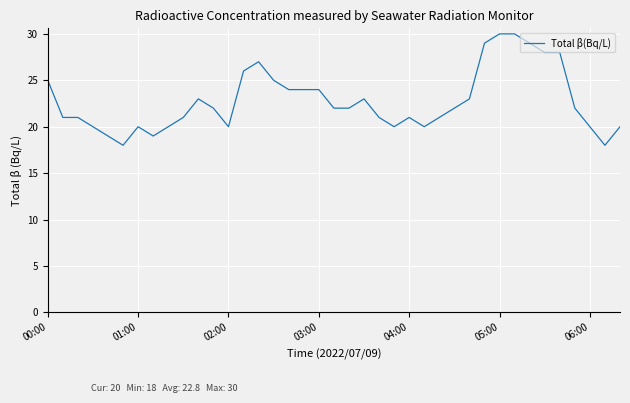

What is the difference between the maximum and minimum values?

12